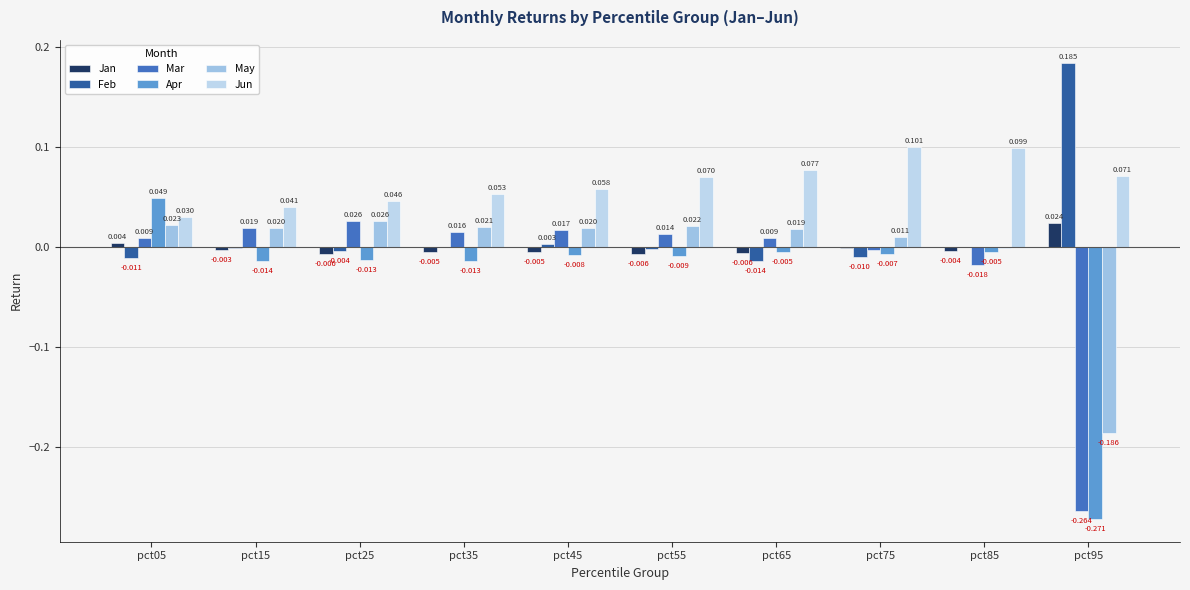

What is the difference between the maximum and minimum values in the May series?

0.2